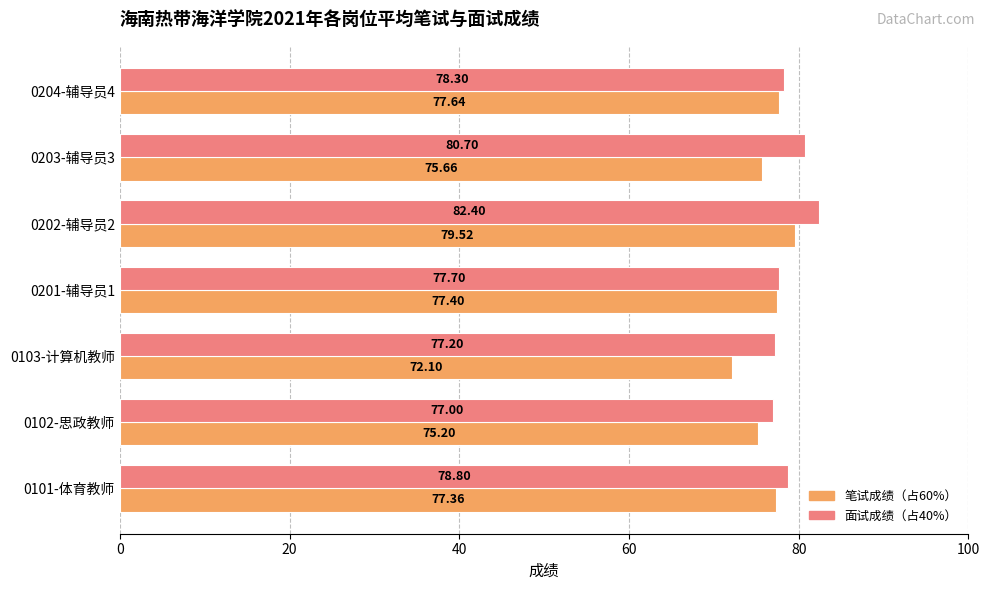

Which series has the widest spread of values?

笔试成绩（占60%）